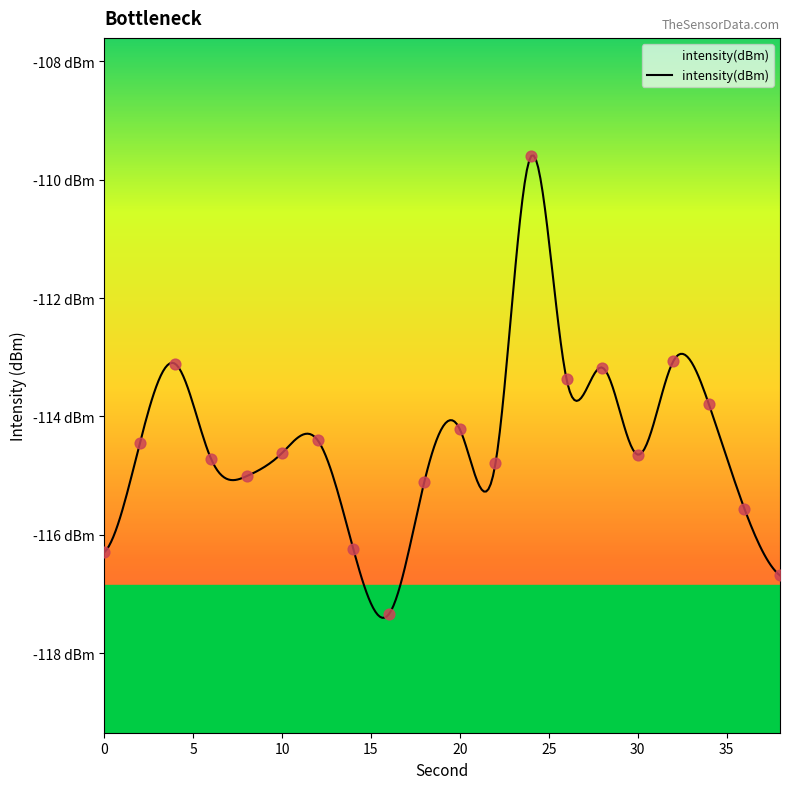

Between 2 and 32, which is larger?

32